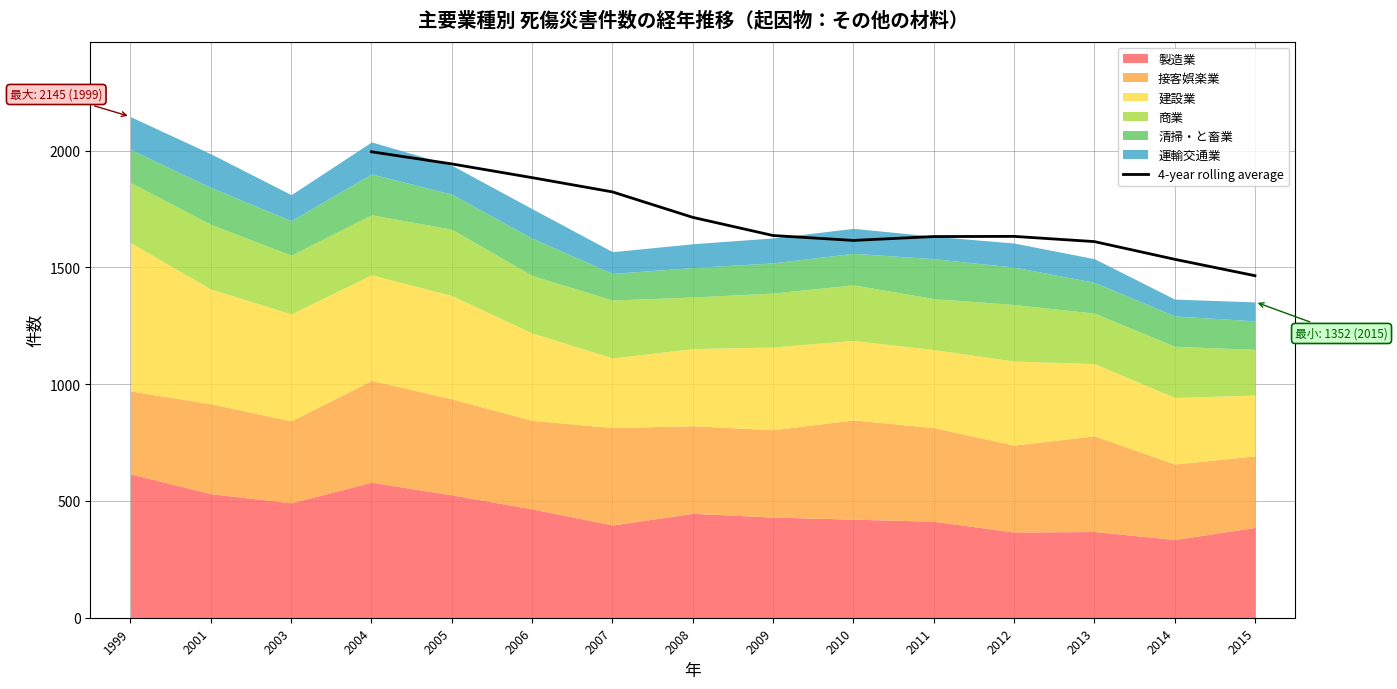

What is the value of the 4th point from the left?

1823.0